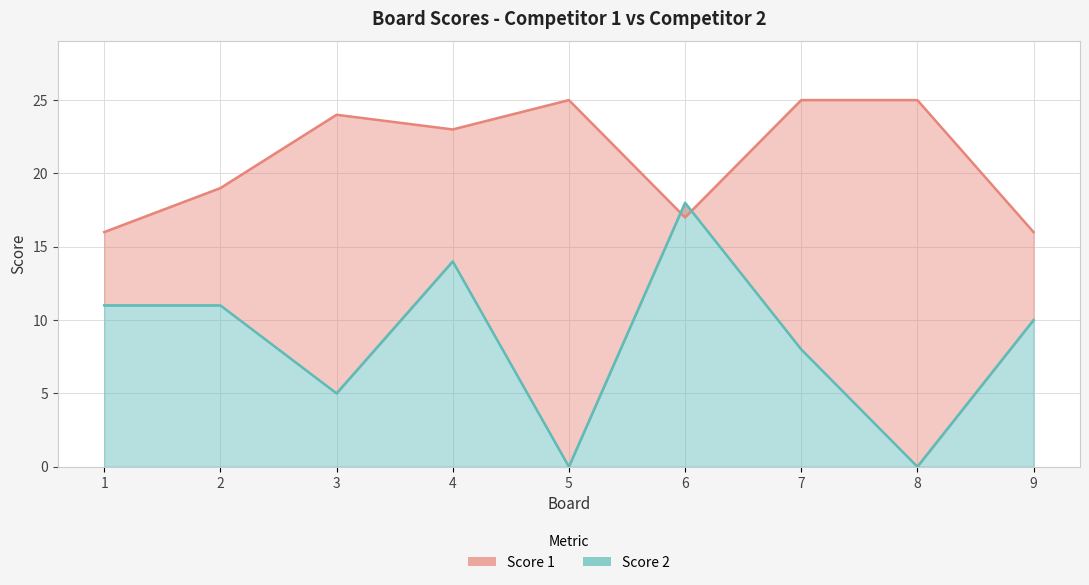

Rank the series by their maximum value, from highest to lowest.

Score 1, Score 2